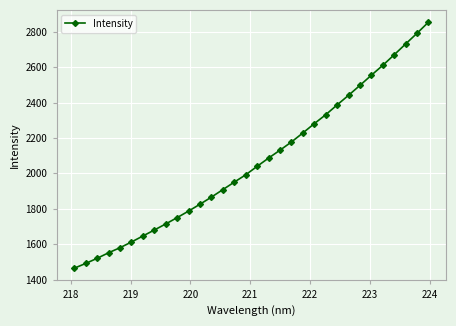

How many categories are shown in the chart?

32